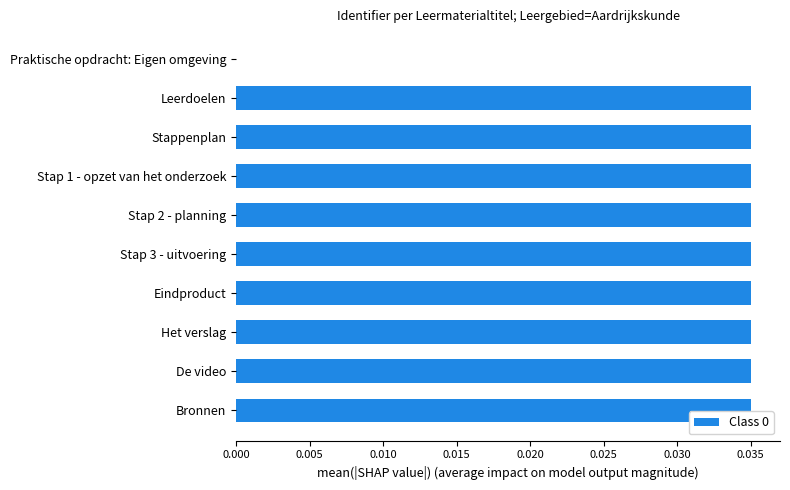

How many data points does each series have?

10